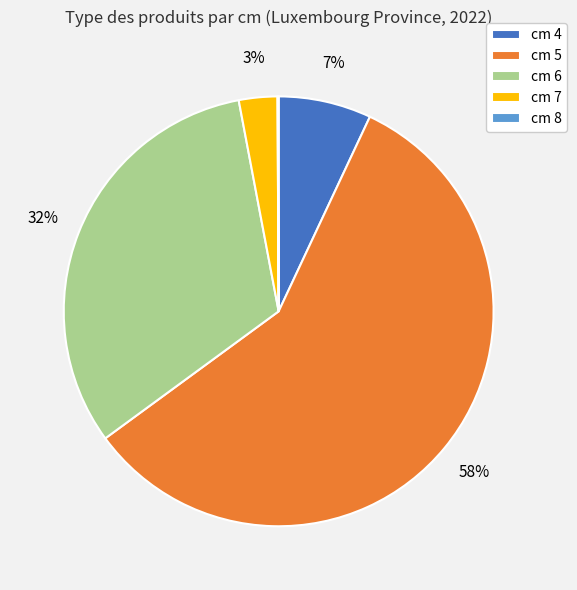

Which category has the biggest portion of the pie?

cm 5